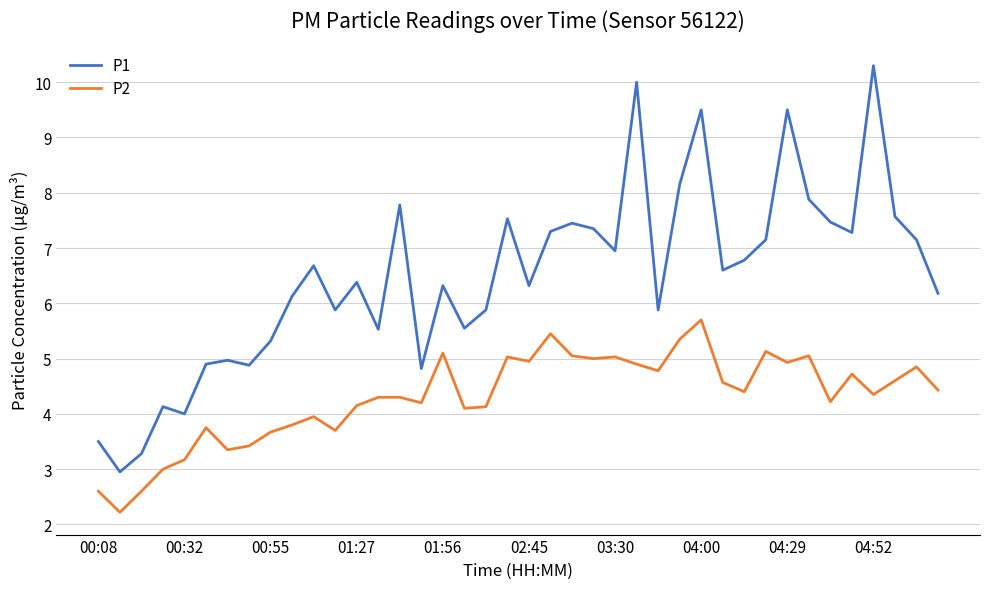

True or false: P2 and P1 intersect in this chart.

False